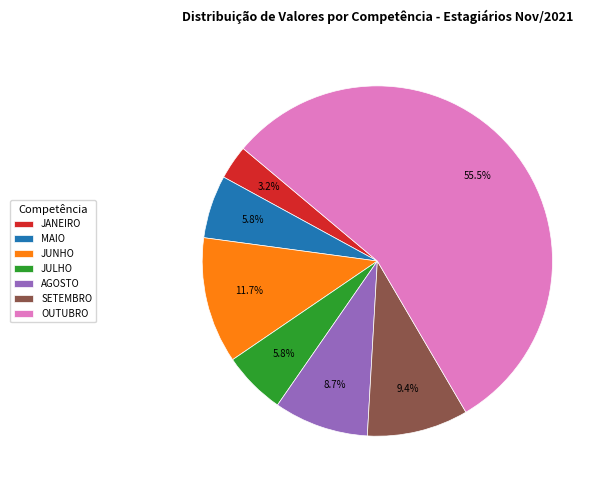

Count the number of slices in the pie.

7